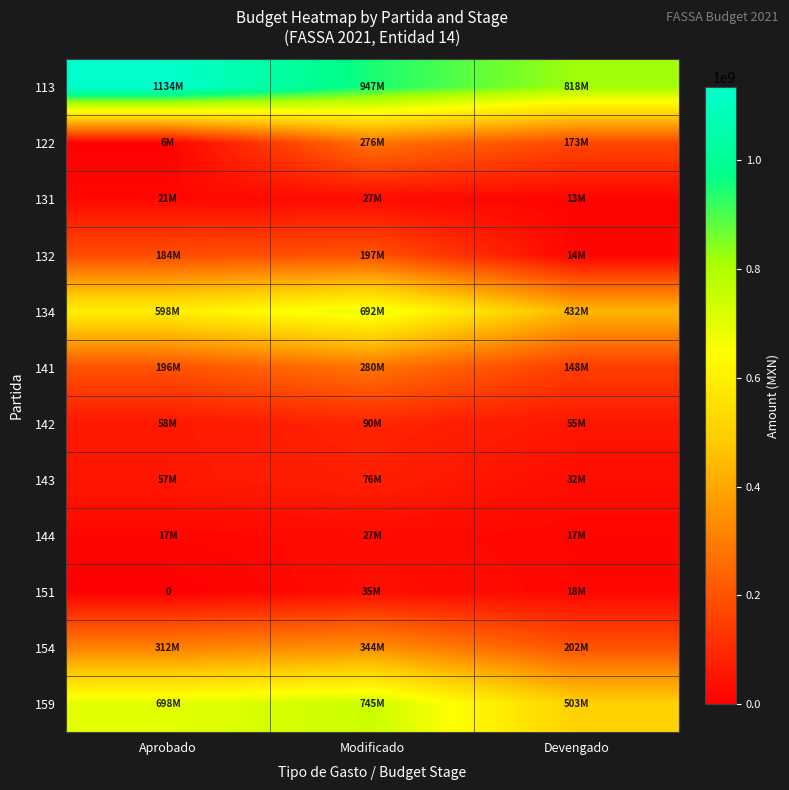

What is the total value across all series at Modificado?

3737124913.3